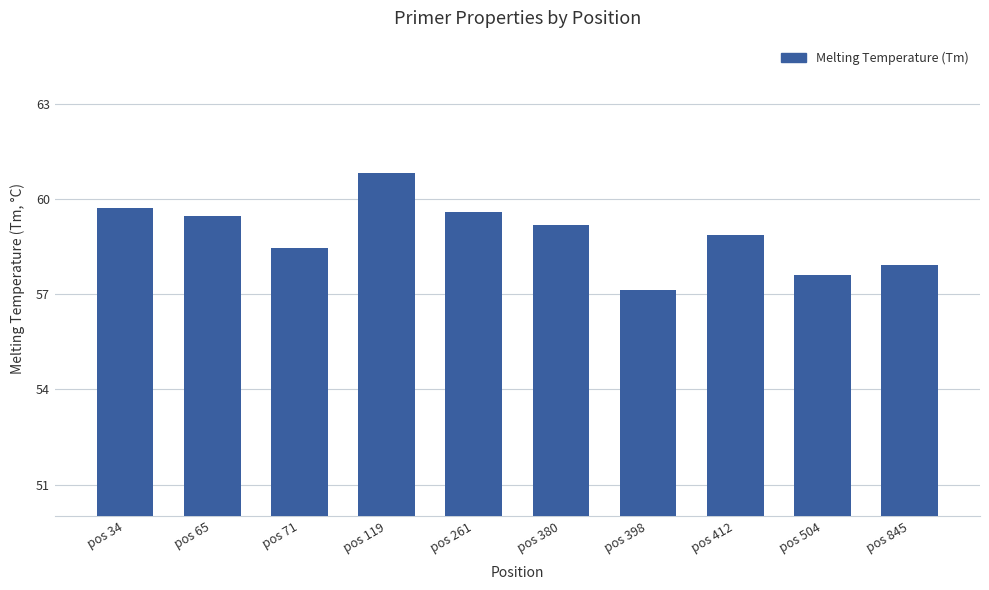

What is the average value?

58.9